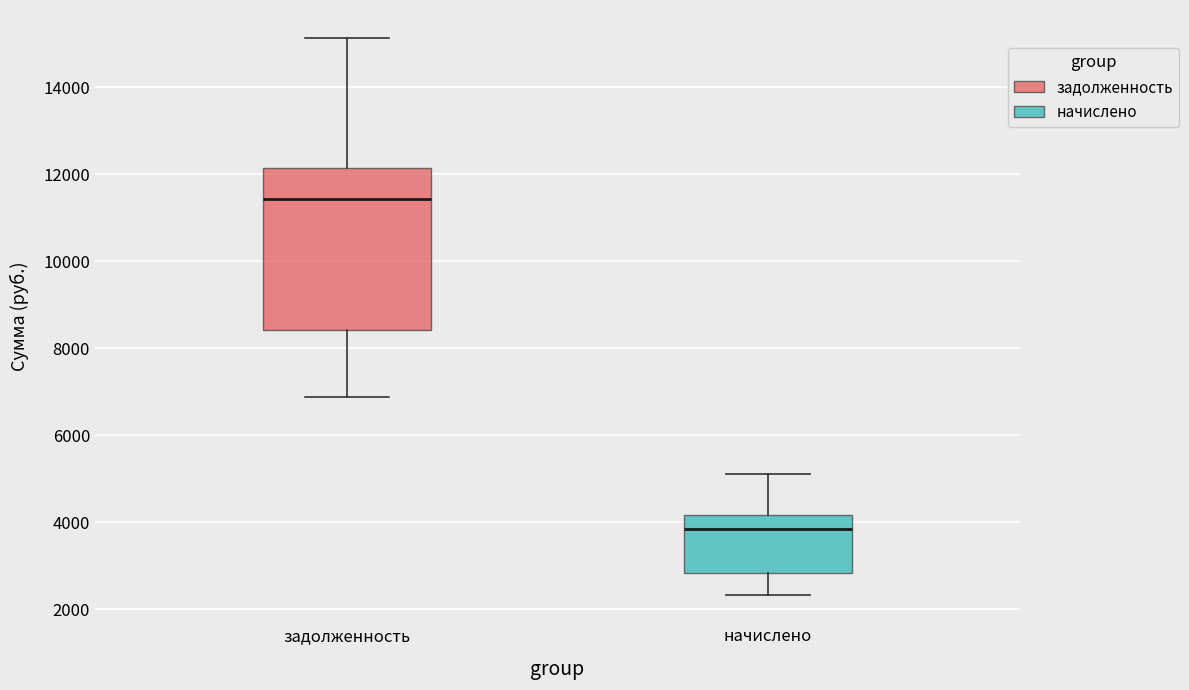

Which box's median line is the highest?

задолженность